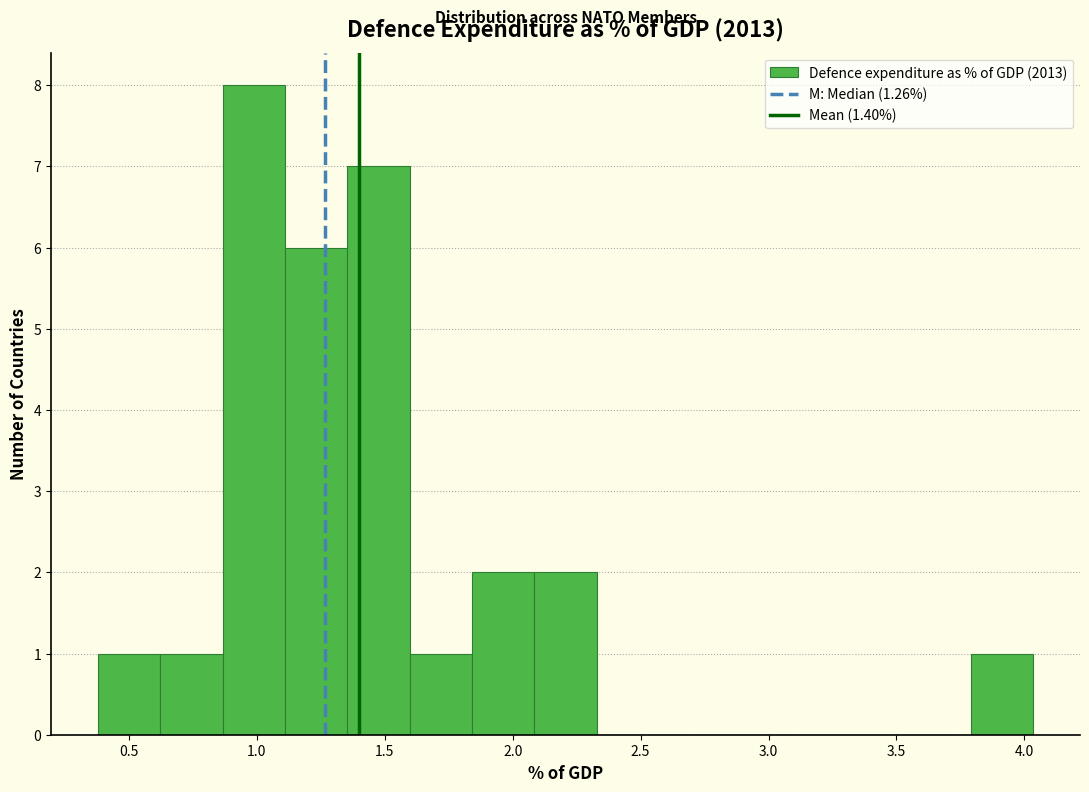

Reading left to right, list every bar in this chart as the range it spans on the x-axis followed by its height. Neither the bar edges nor the heights are printed on the chart, so give them approximately, as read against the axes.

0.40 to 0.60: 1
0.60 to 0.85: 1
0.85 to 1.10: 8
1.10 to 1.35: 6
1.35 to 1.60: 7
1.60 to 1.85: 1
1.85 to 2.10: 2
2.10 to 2.35: 2
2.35 to 2.55: 0
2.55 to 2.80: 0
2.80 to 3.05: 0
3.05 to 3.30: 0
3.30 to 3.55: 0
3.55 to 3.80: 0
3.80 to 4.05: 1